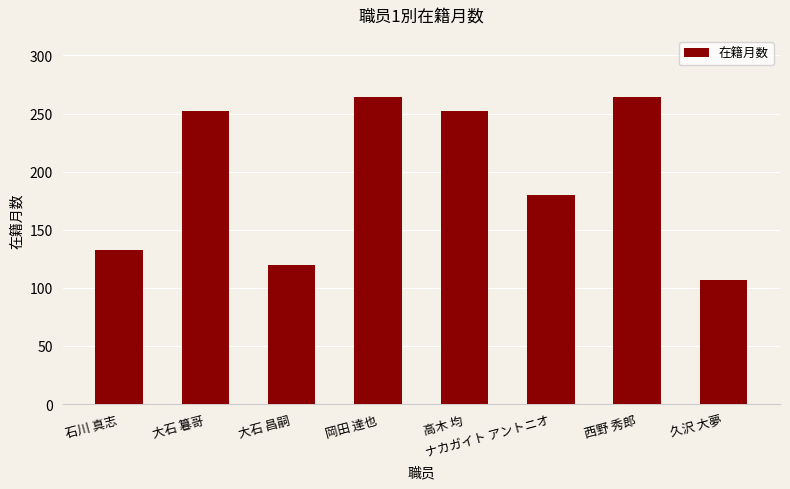

Is it true that the value at 久沢 大夢 is 107?

True